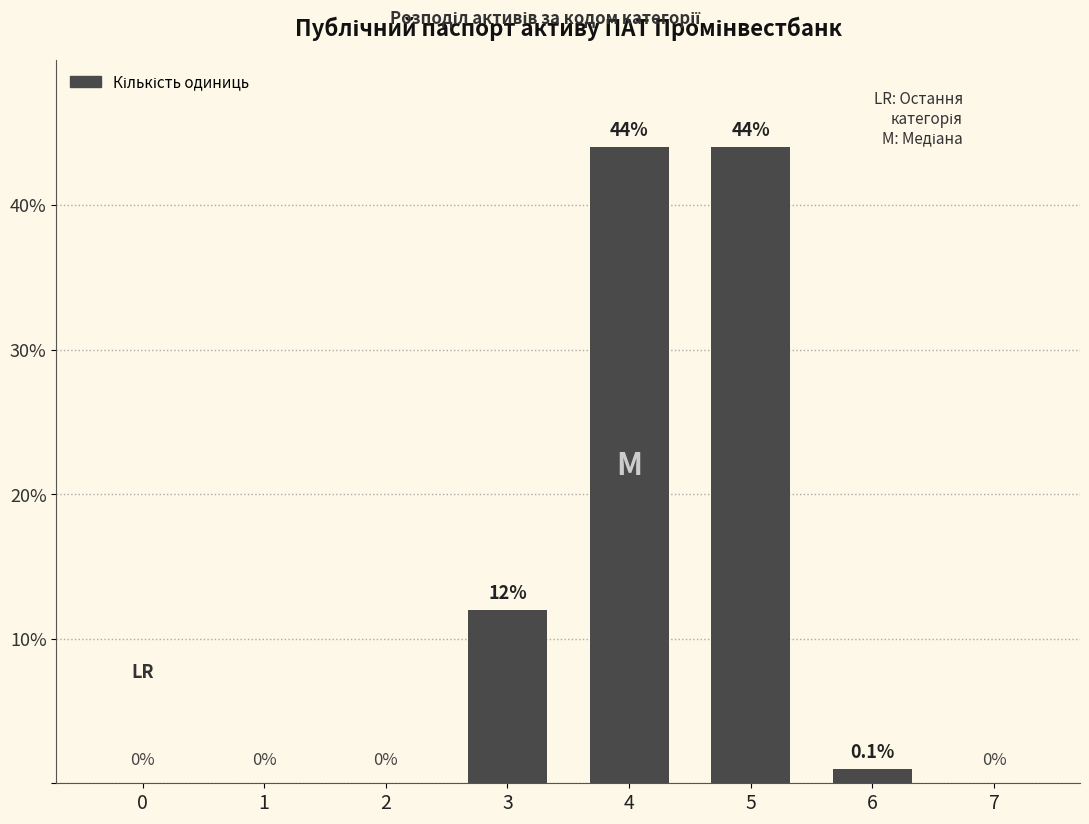

At which label does the data first exceed 1?

3